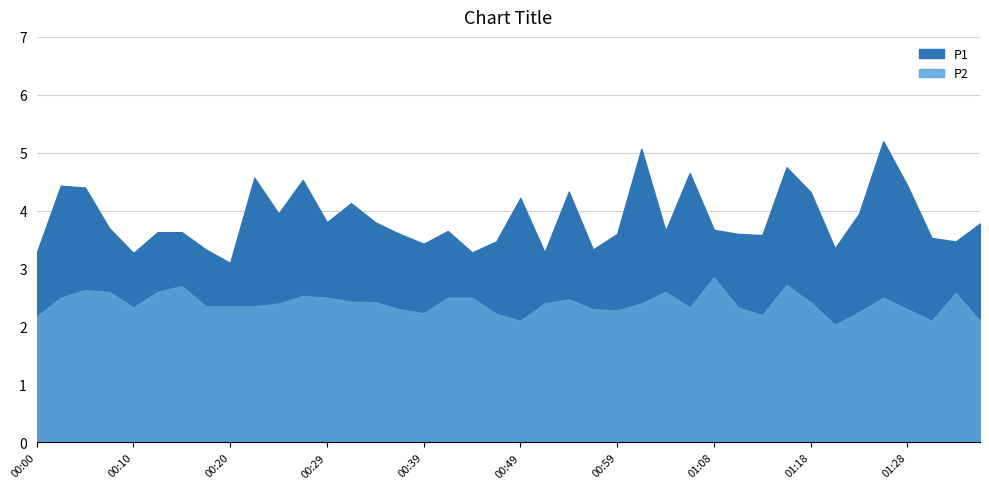

At which category does the chart reach its minimum across all series?

01:20